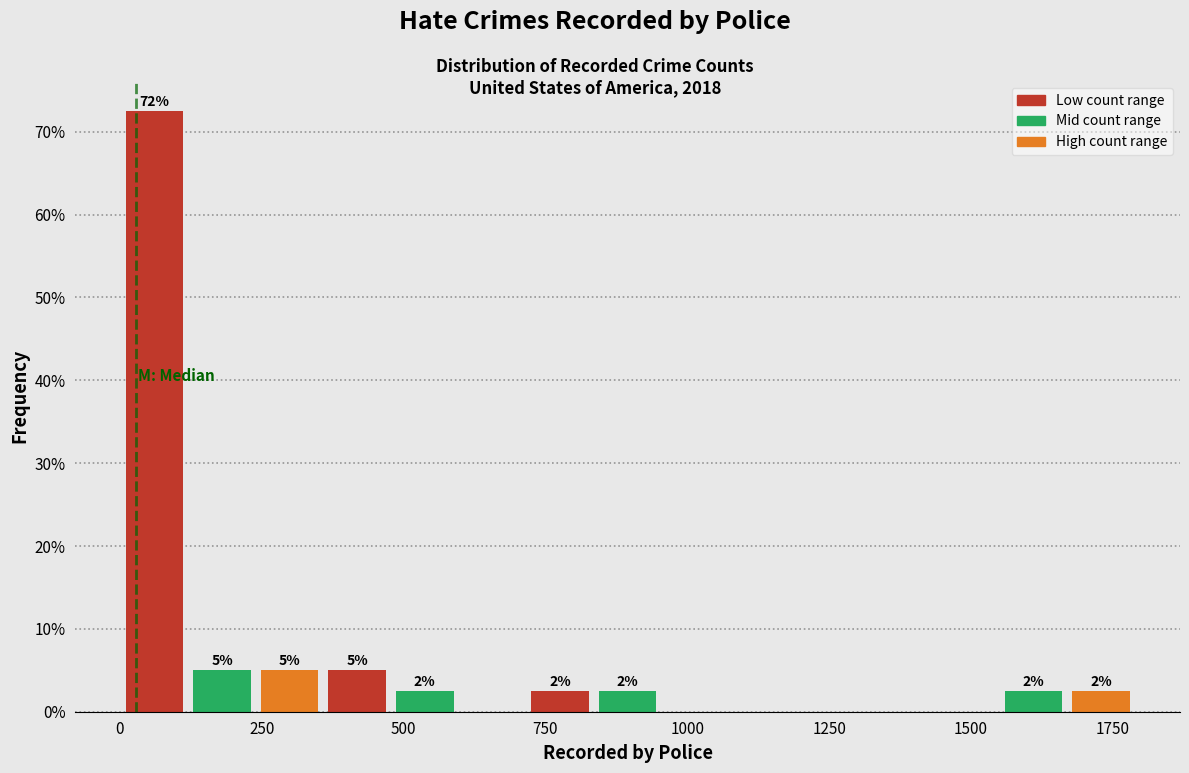

Around what value on the x-axis is the tallest bar? Give the approximate position of its centre, as read against the axis.

50